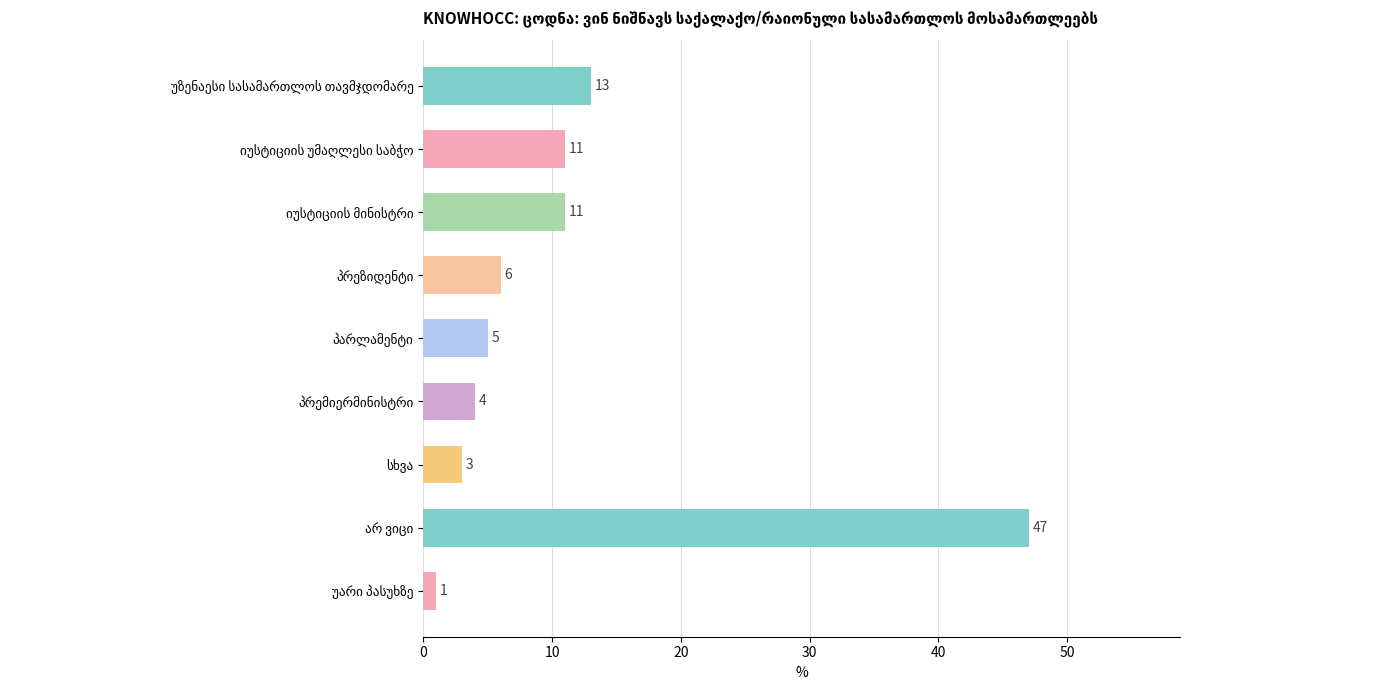

What is the sum of all values?

101